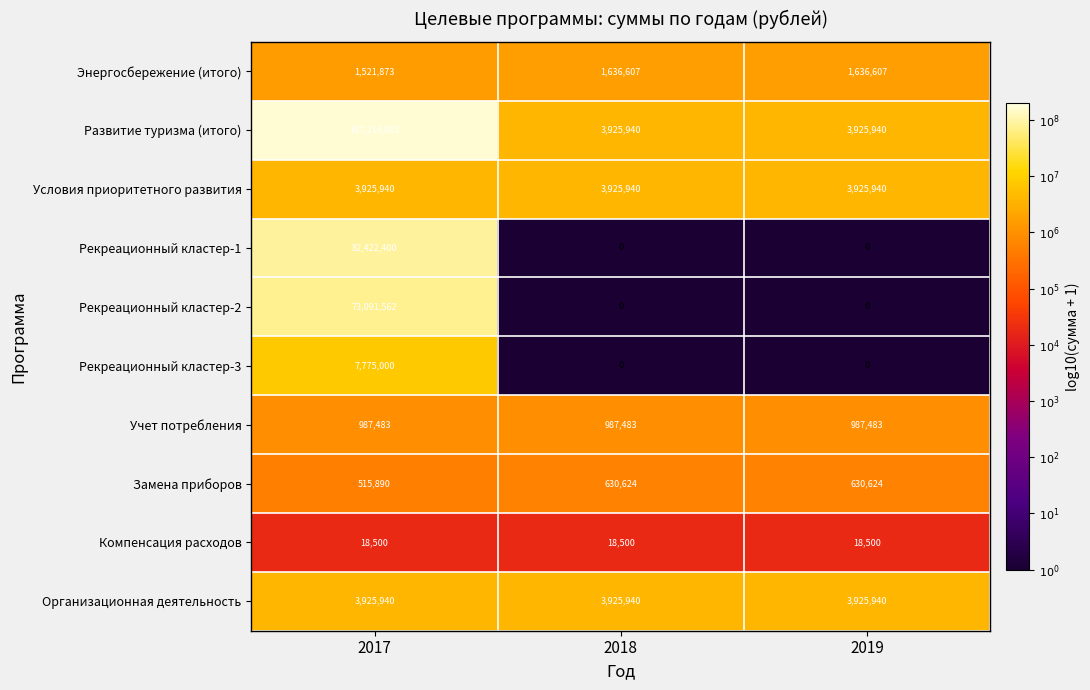

What is the difference between the maximum and minimum values in the Рекреационный кластер-3 series?

7775000